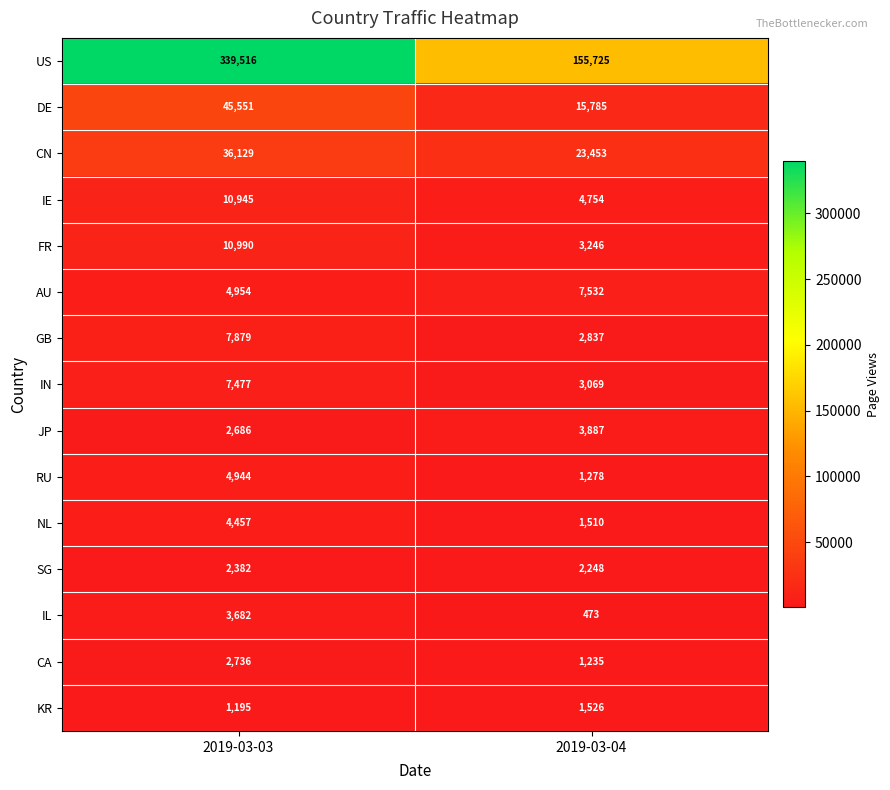

At which category is the sum across all series the highest?

2019-03-03